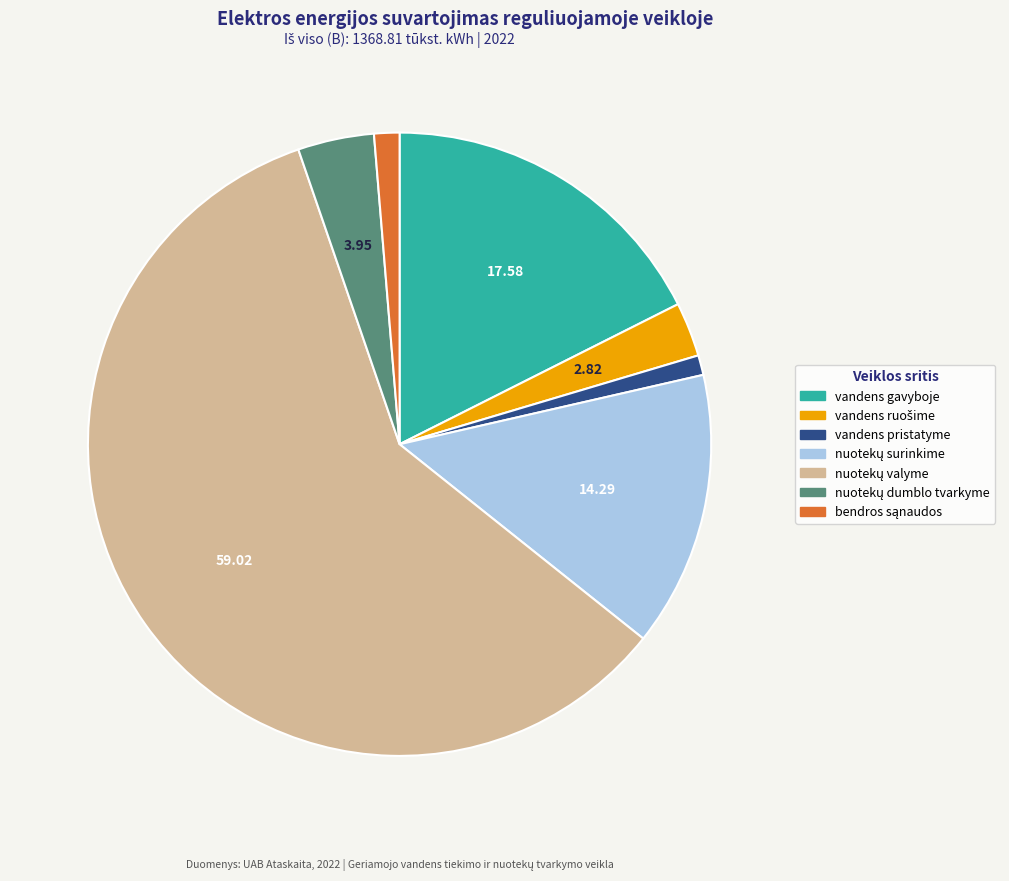

Is there a majority slice in this chart?

Yes